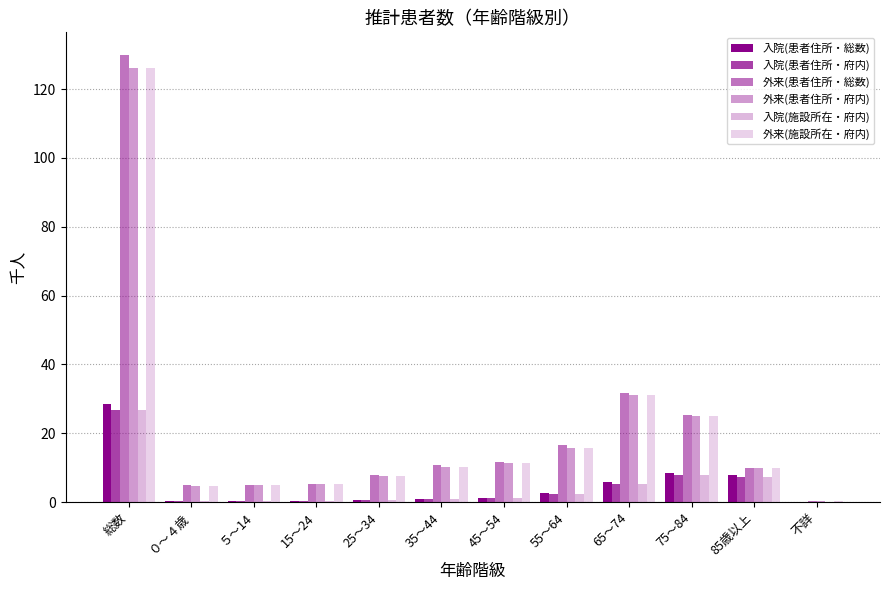

How many data points does each series have?

12